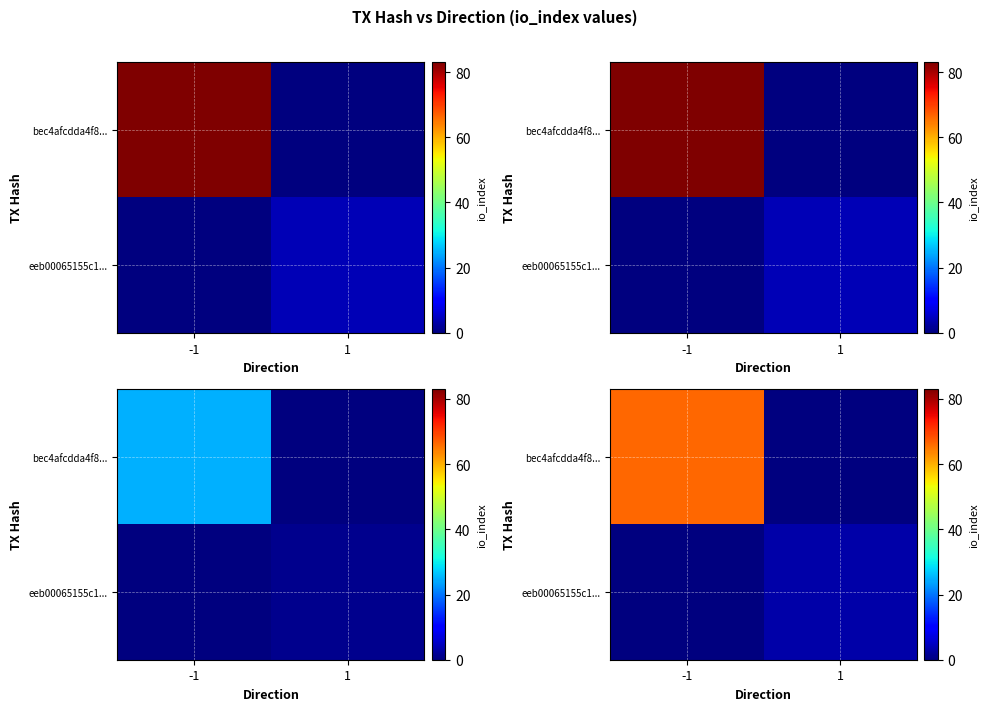

At which label does eeb00065155c1... reach its minimum?

-1